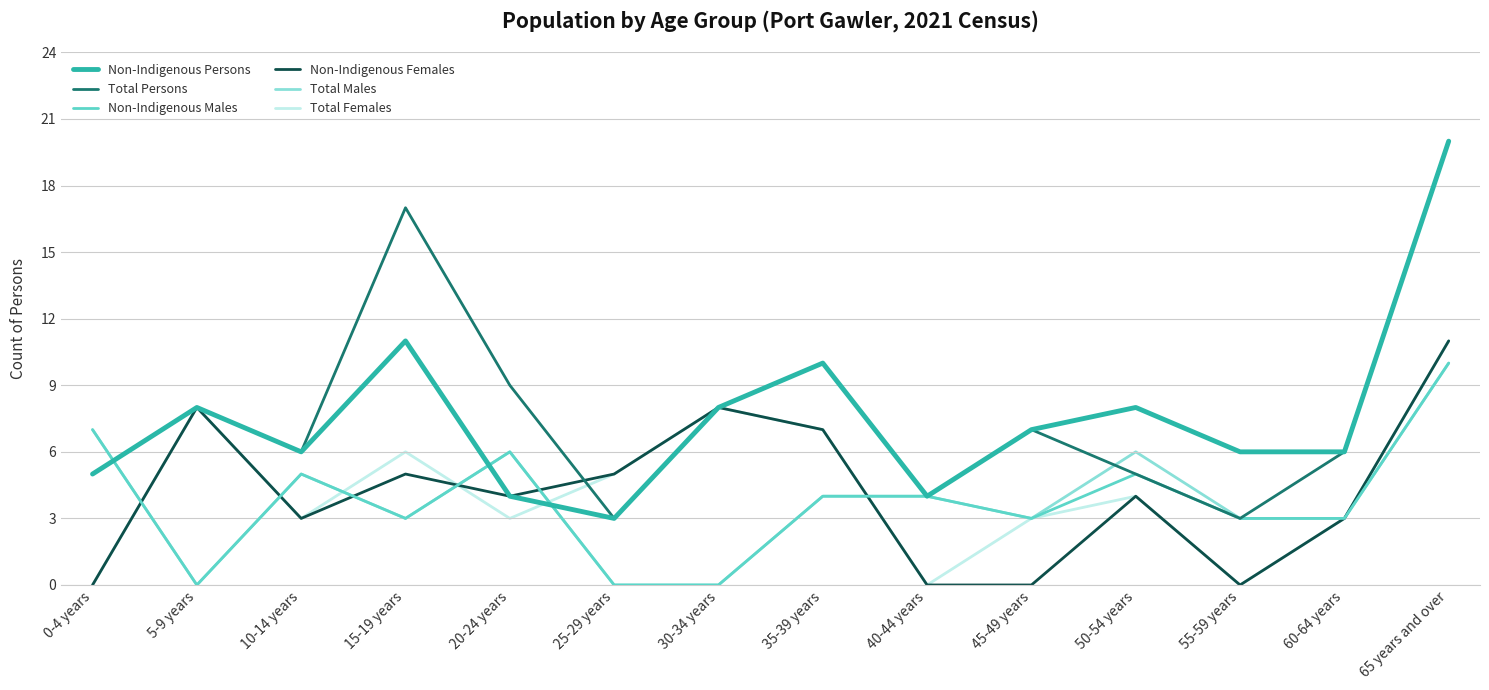

What position from the left is 65 years and over?

14